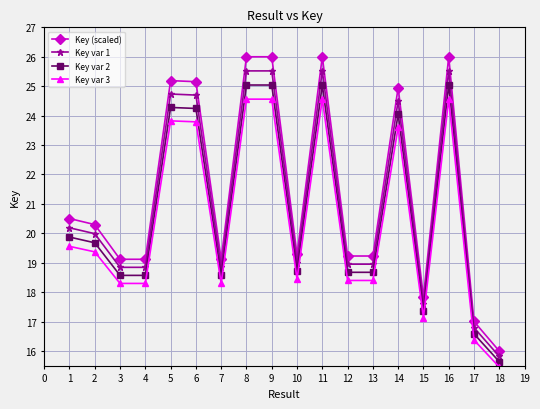

Is the value of Key var 1 at 16 greater than the value of Key var 2 at 16?

Yes